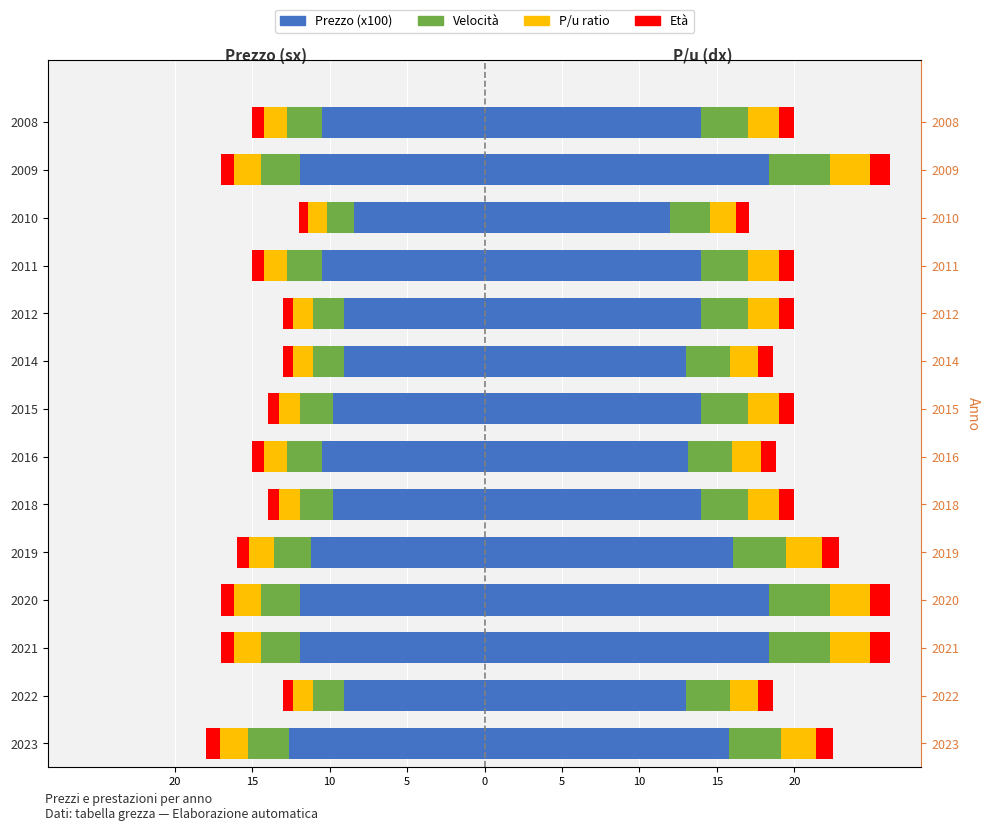

Is the value of Età at 2014 greater than the value of Velocità at 2021?

Yes